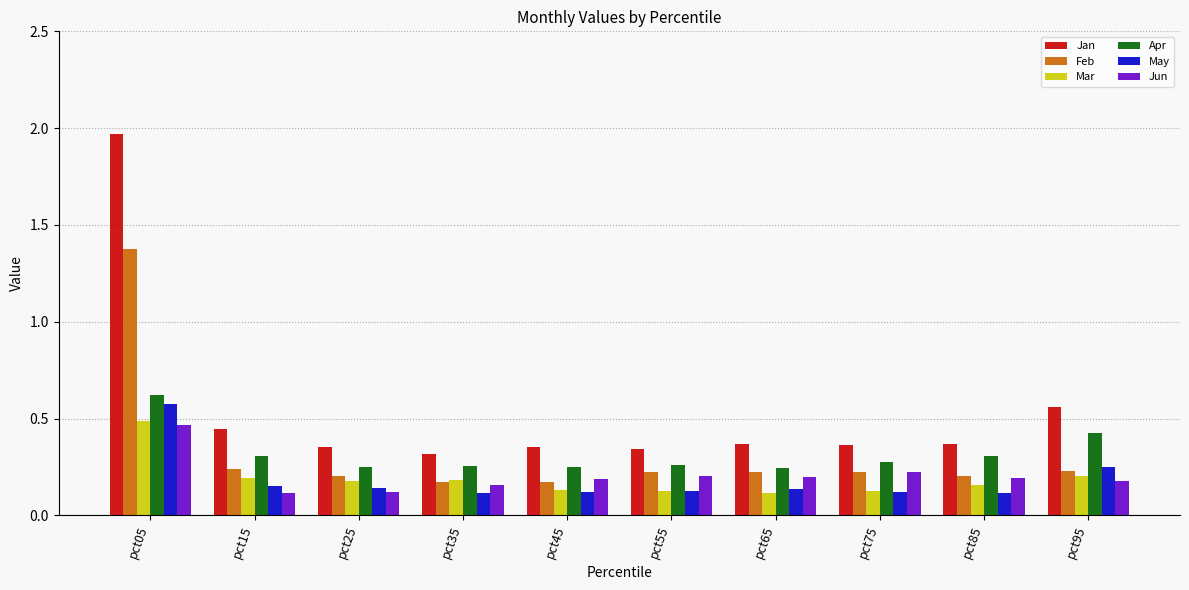

True or false: Jan has a value of 0.6 at pct25.

False